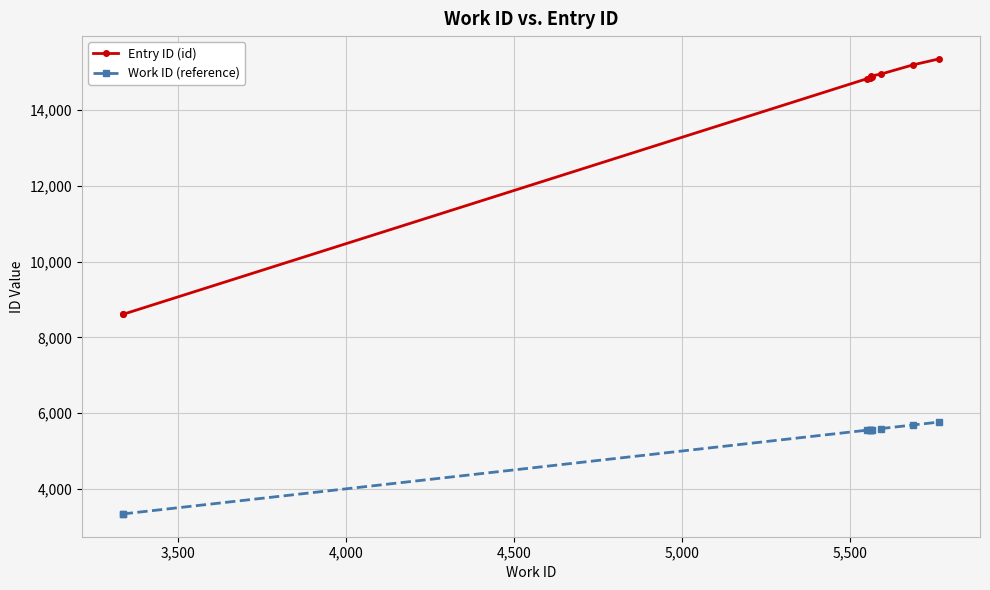

What is the value of the Work ID (reference) point at the 2nd from the left?

3338